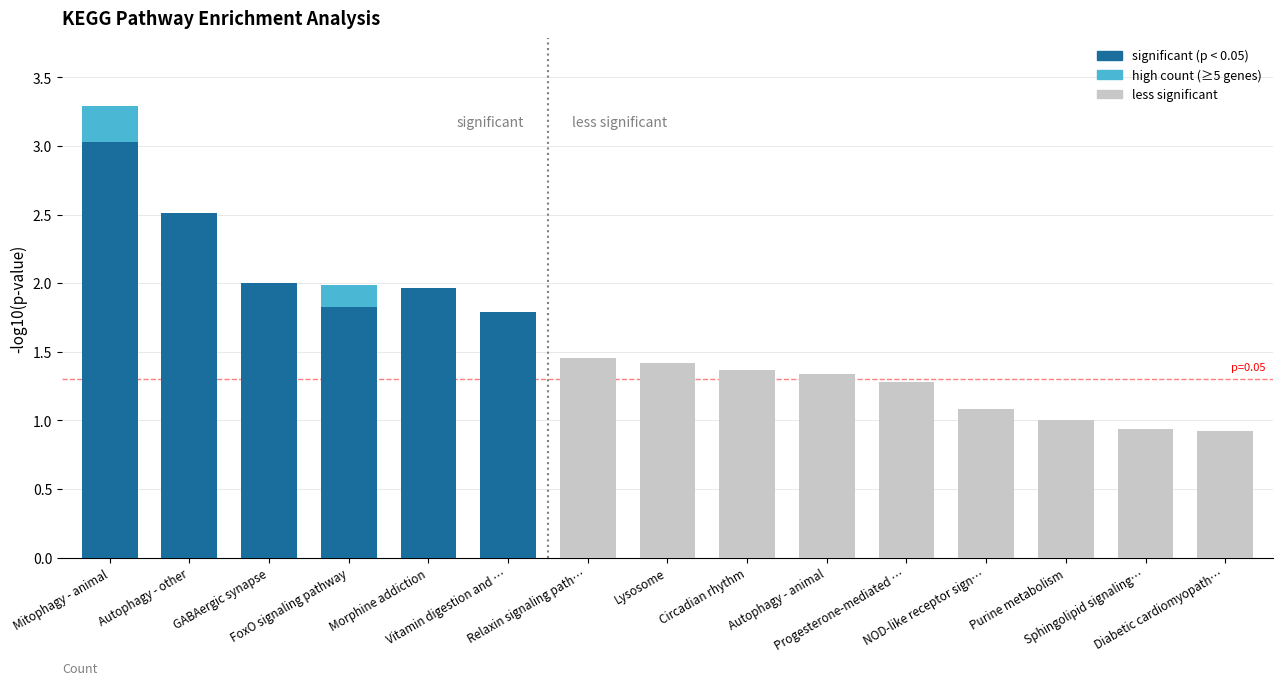

How many bars are there in total?

15